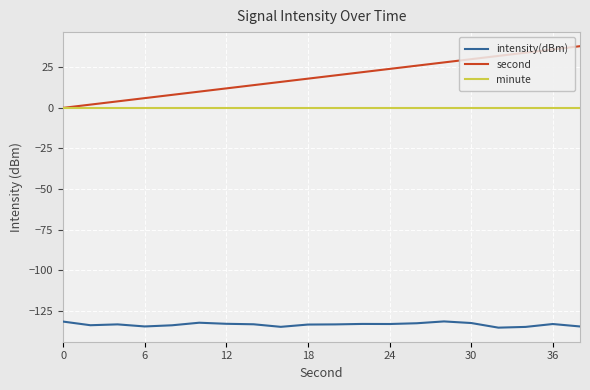

What are all the series names shown in the legend?

intensity(dBm), second, minute